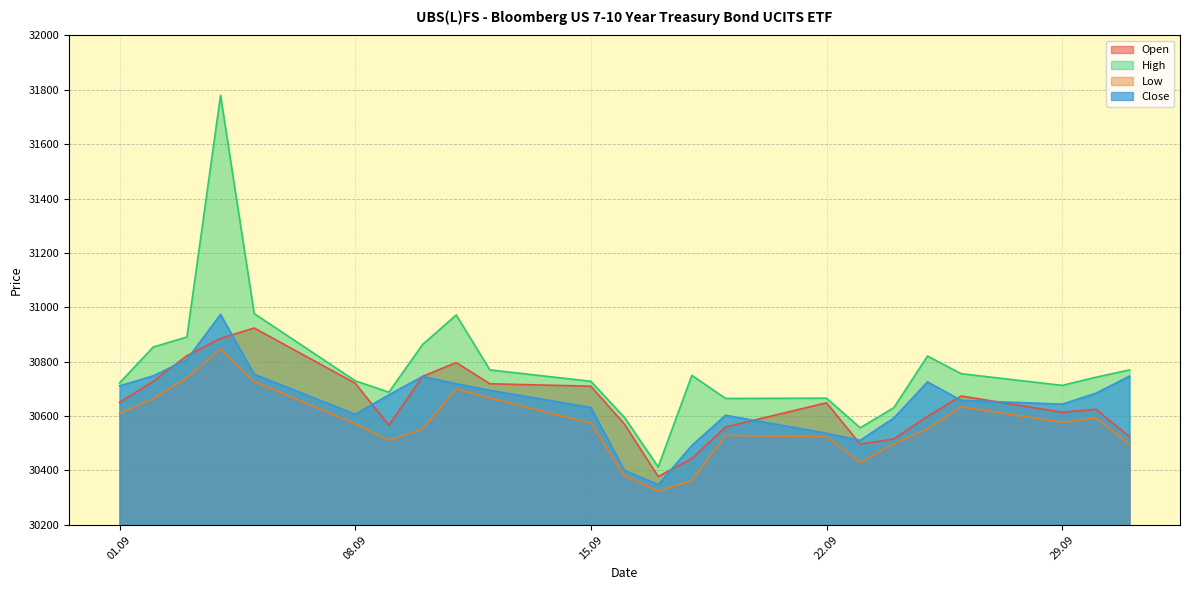

At which category does High reach its first local valley?

09.09.2025